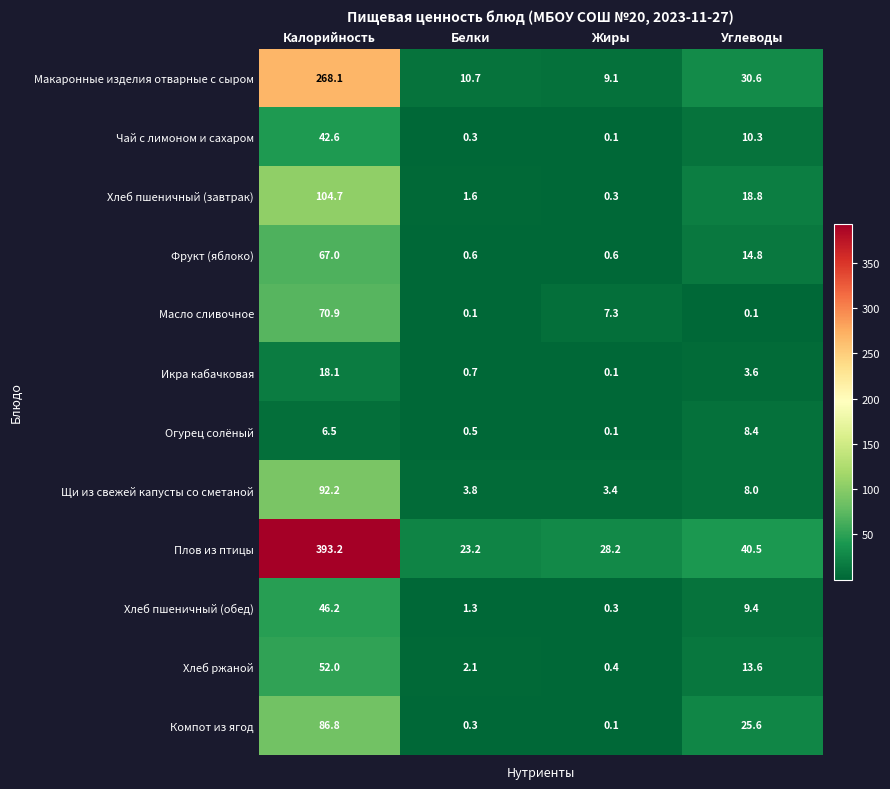

Rank the categories by Хлеб пшеничный (завтрак) value from lowest to highest.

Жиры, Белки, Углеводы, Калорийность